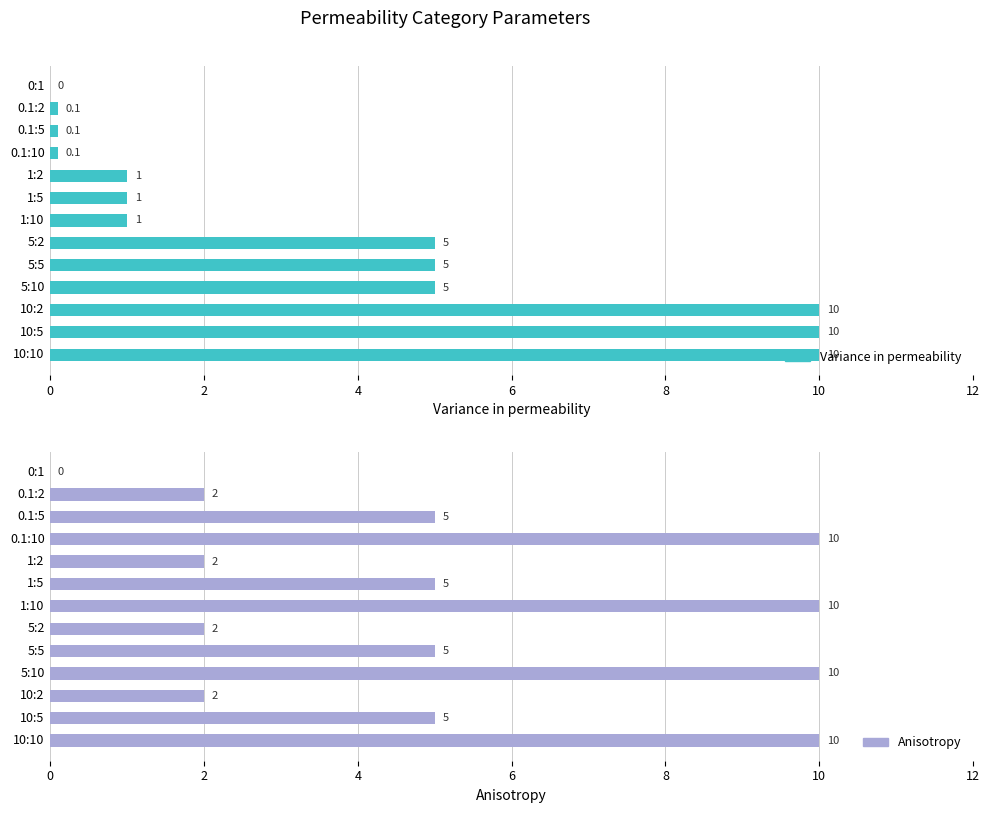

At which label does Variance in permeability first exceed 1?

7